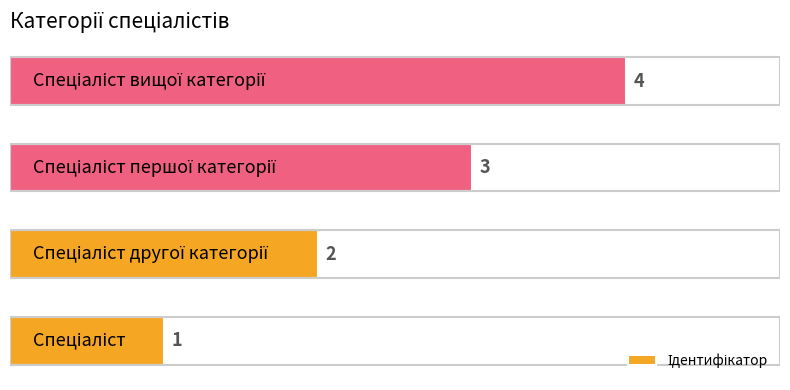

What is the difference between the maximum and minimum values?

3